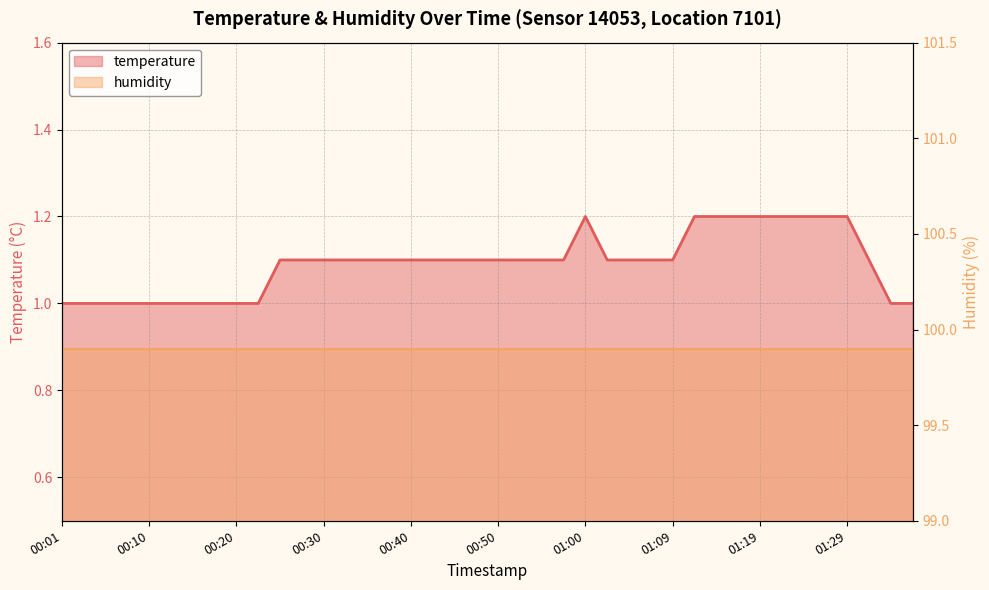

What is the label of the 8th point from the left?

00:18